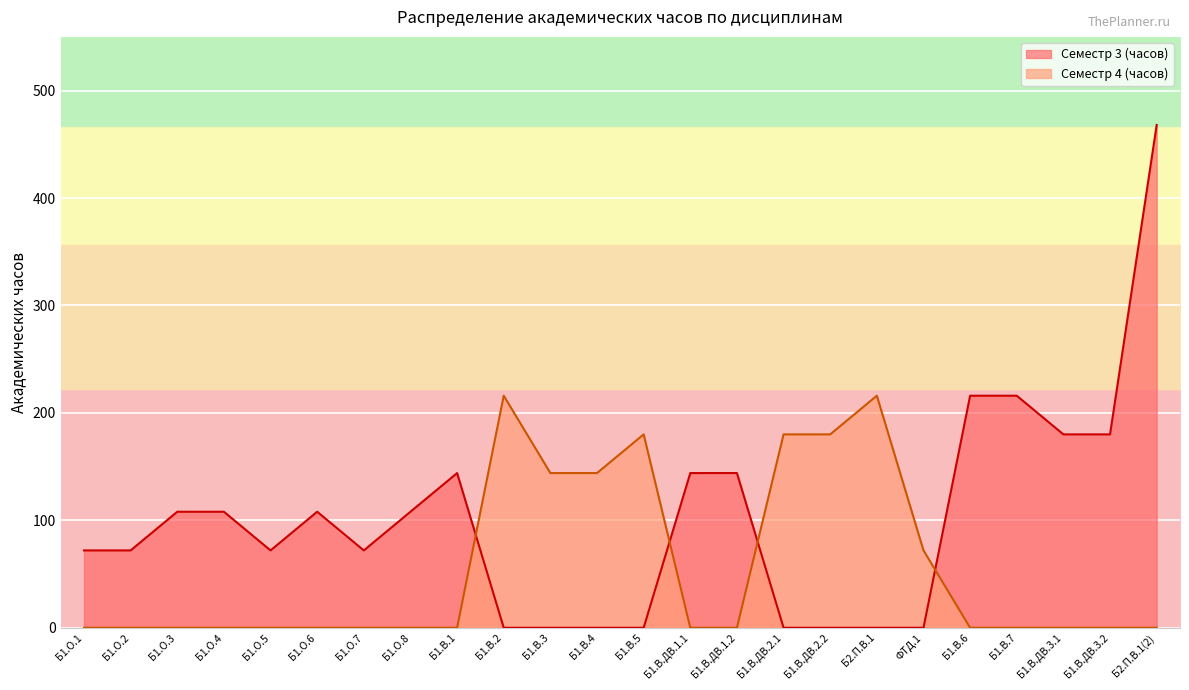

What value does the Семестр 4 (часов) series have at Б1.В.4, to the nearest 50?

150